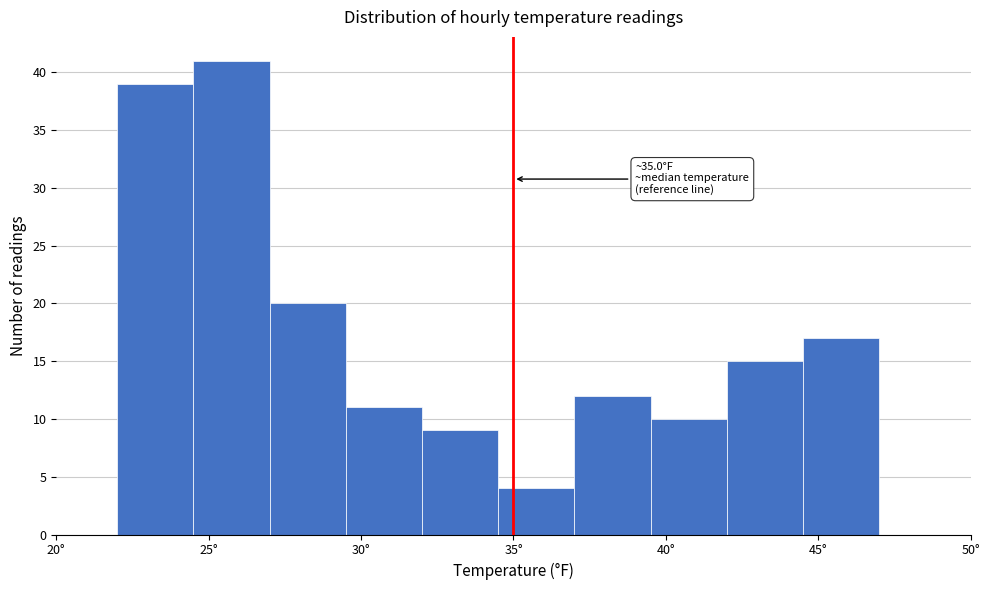

Over which range of the x-axis is the bar tallest?

24.5 to 27.0